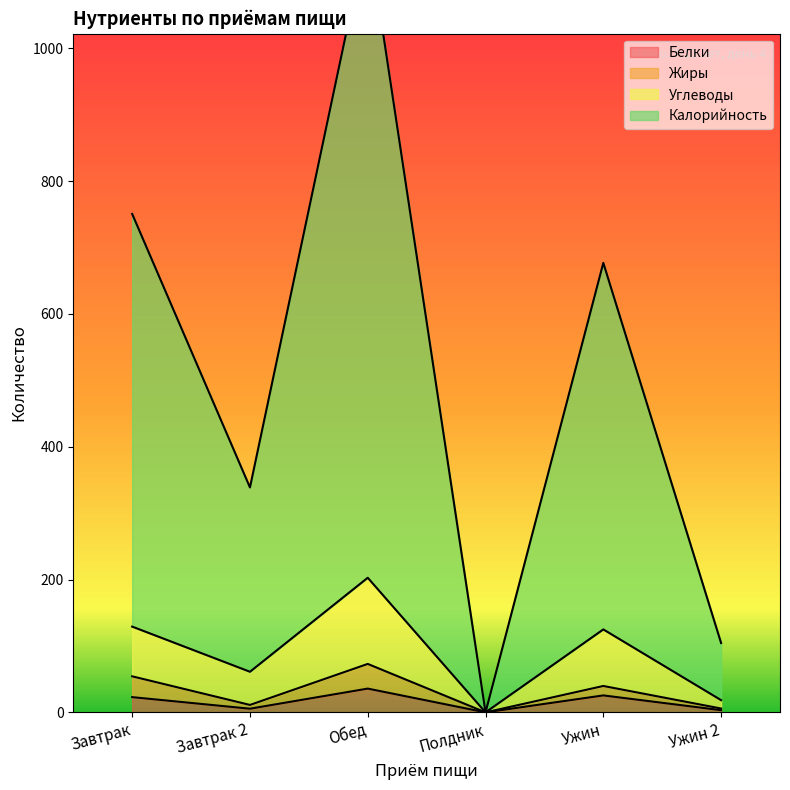

Reading left to right, transcribe all the data shown in this chart.

Белки: 22.9	5.5	35.8	0.0	25.5	3.3
Жиры: 54.3	11.2	72.9	0.0	39.7	5.8
Углеводы: 129.1	61.2	202.7	0.0	124.9	18.4
Калорийность: 750.5	338.6	1175.9	0.0	676.7	104.4